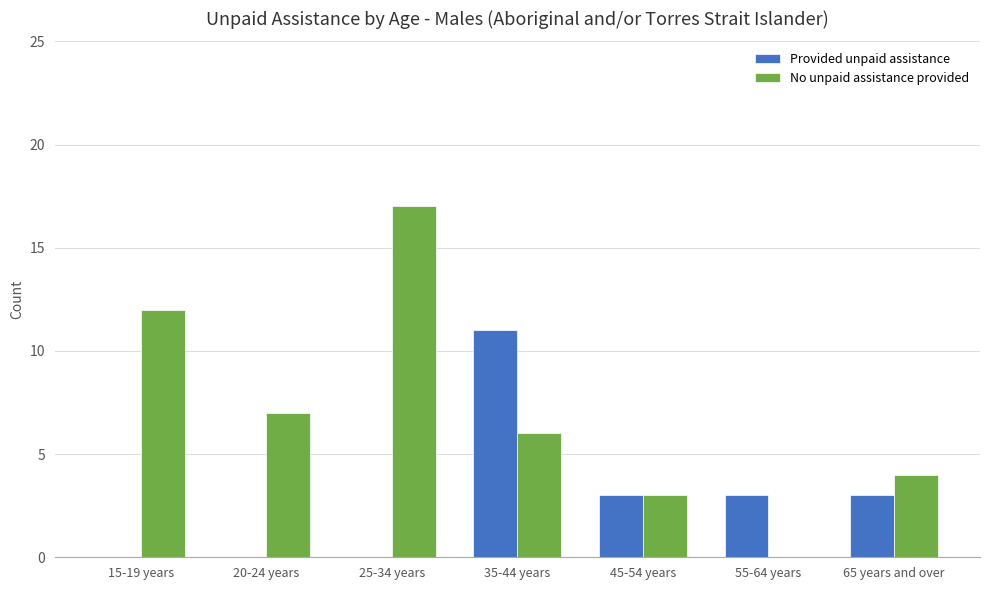

What is the maximum value shown in the chart?

17